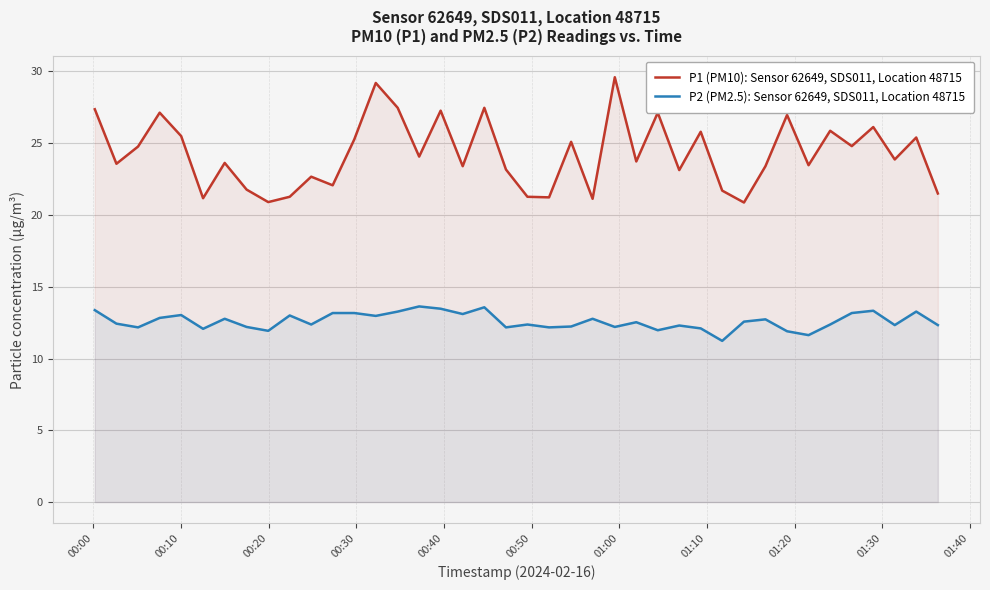

What is the lowest value of the P2 (PM2.5): Sensor 62649, SDS011, Location 48715 series?

11.2